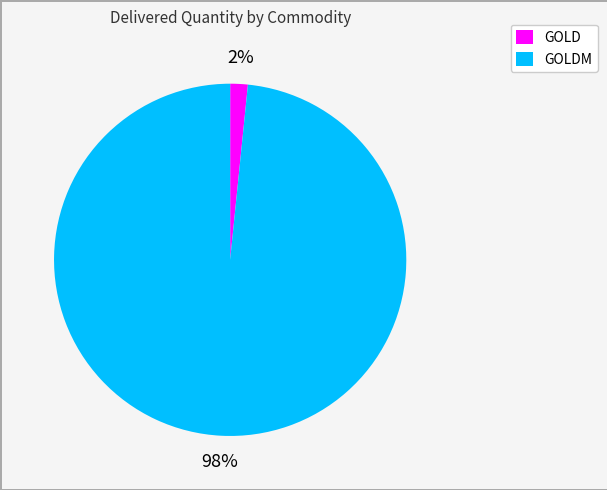

Does any single category account for the majority?

Yes